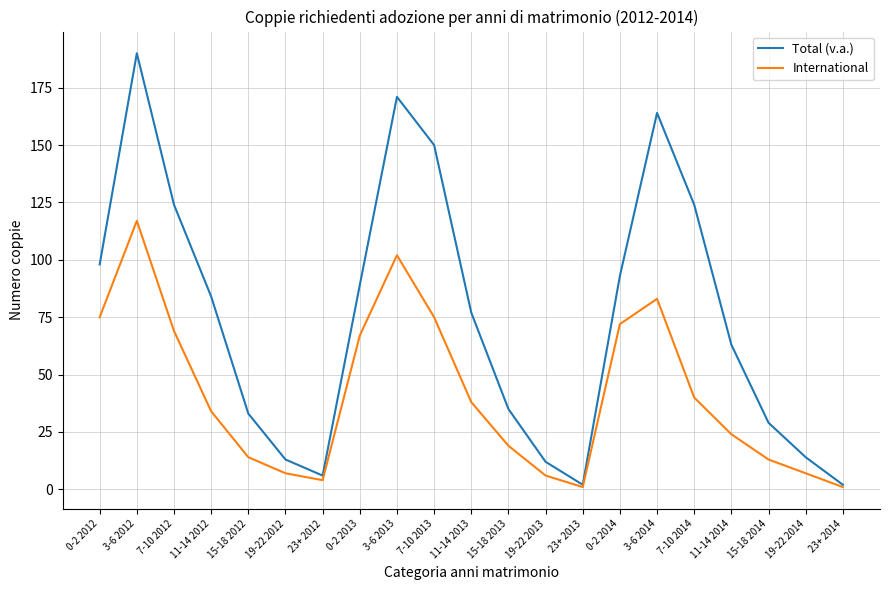

Which series has the widest spread of values?

Total (v.a.)